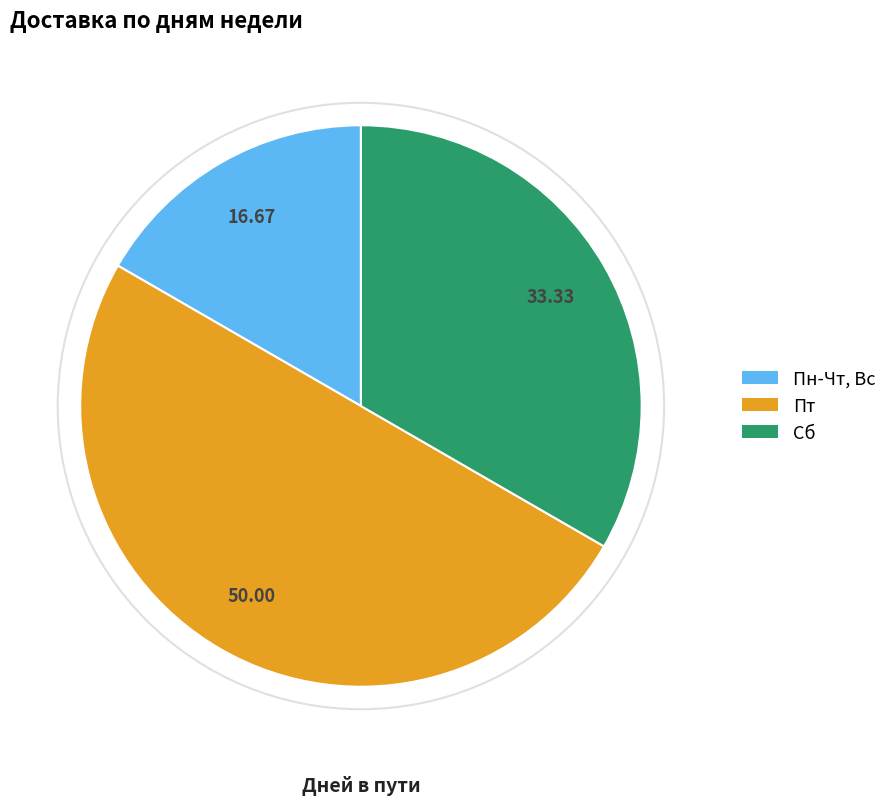

Is Пн-Чт, Вс the majority of the pie?

No